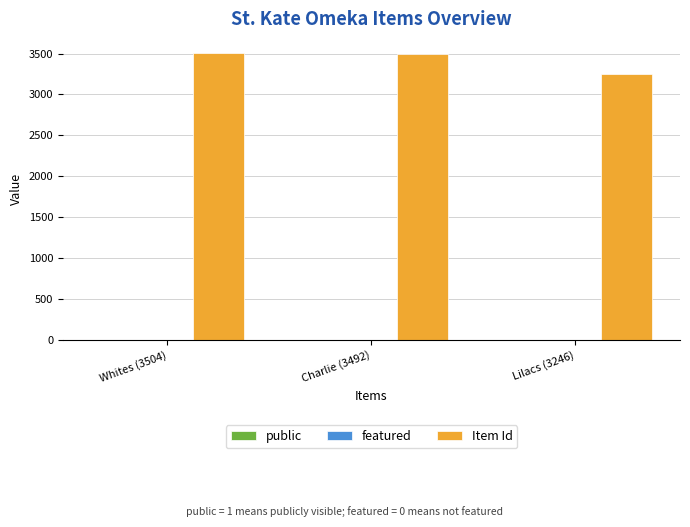

Which series has the largest total across all categories?

Item Id